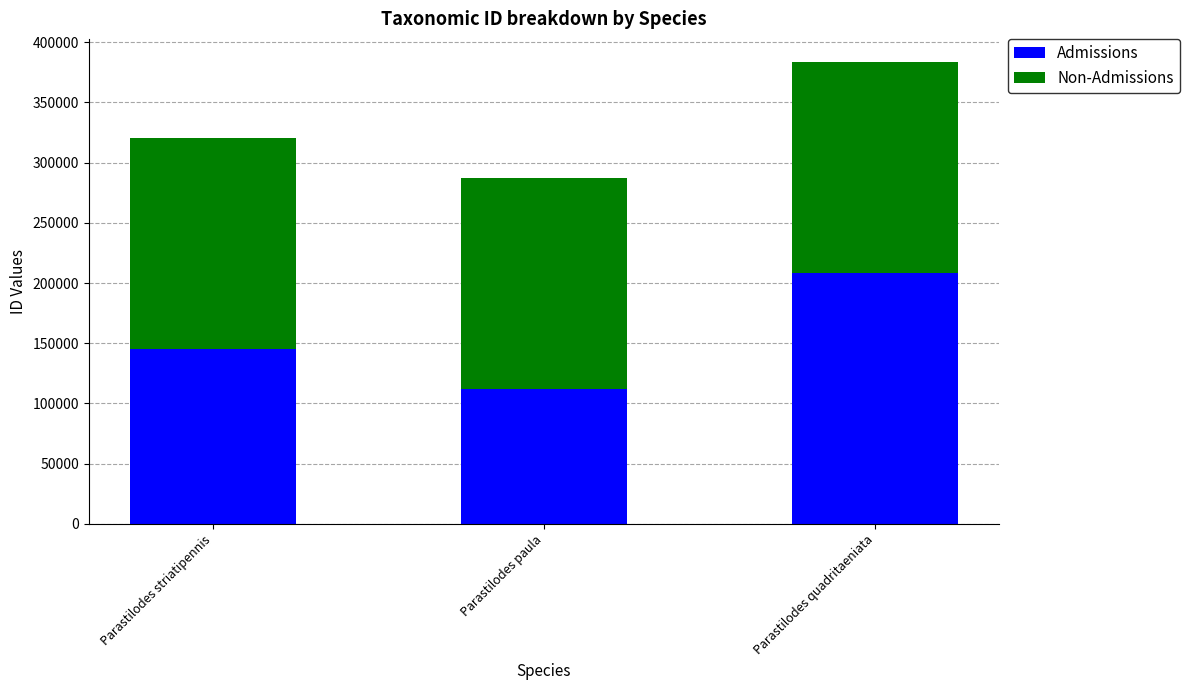

Are the bars grouped side by side (vs. stacked)?

No